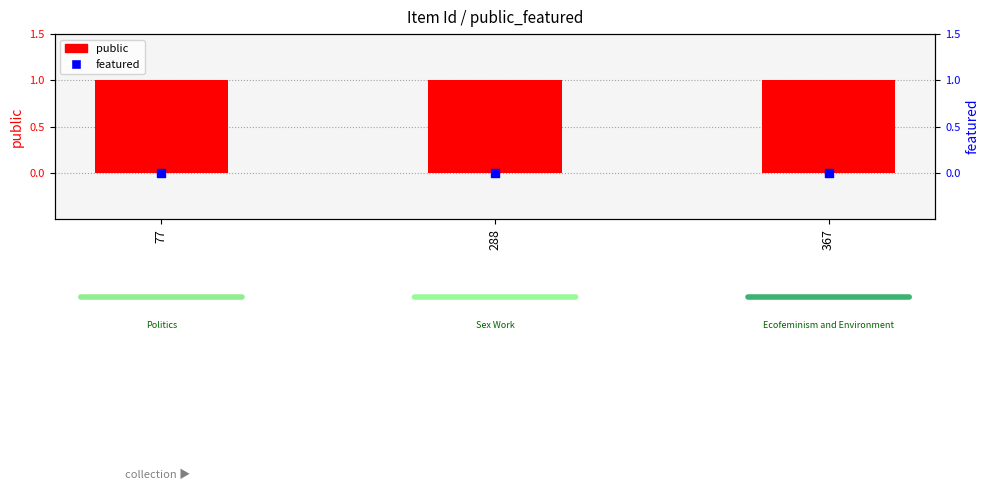

What is the total value across all series at 367?

1